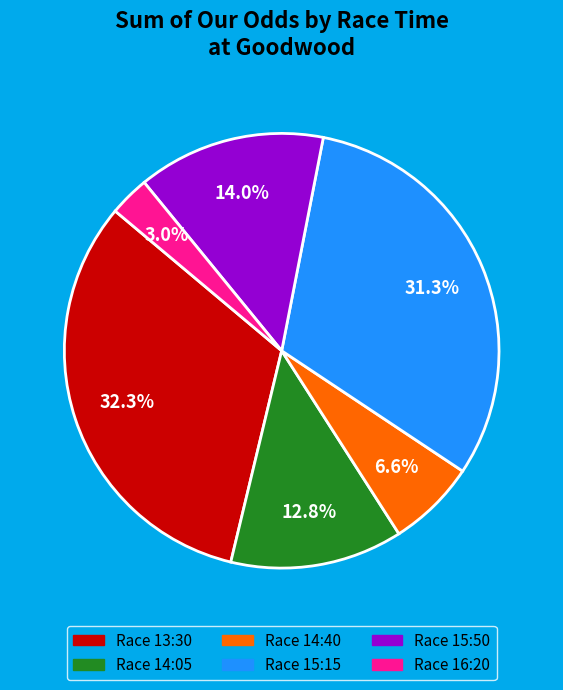

Is there a majority slice in this chart?

No